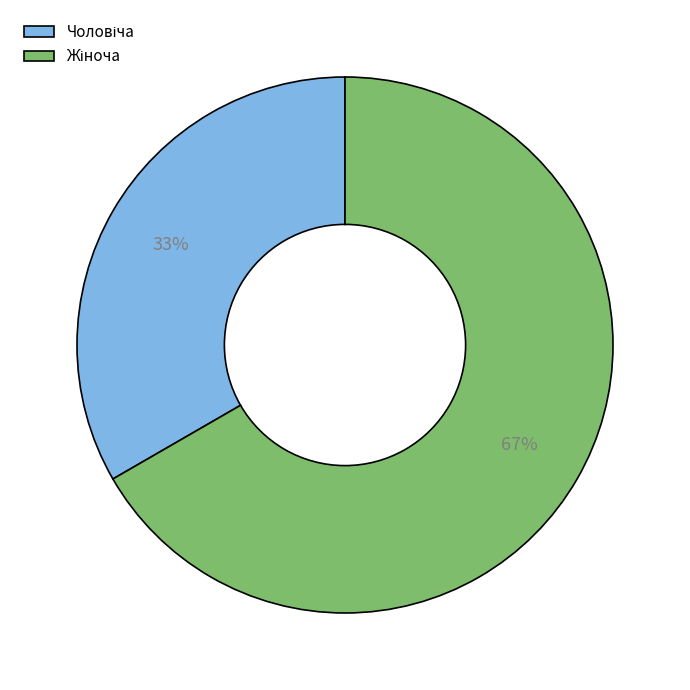

To the nearest percent, what is the average slice percentage?

50%